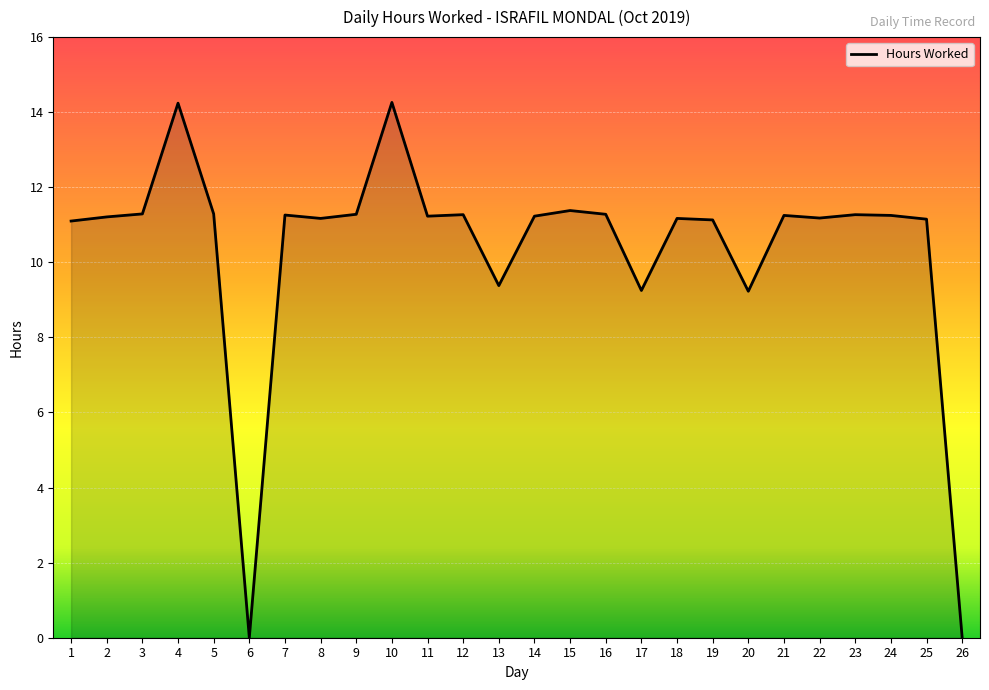

What is the difference between the values at 3 and 17?

2.0